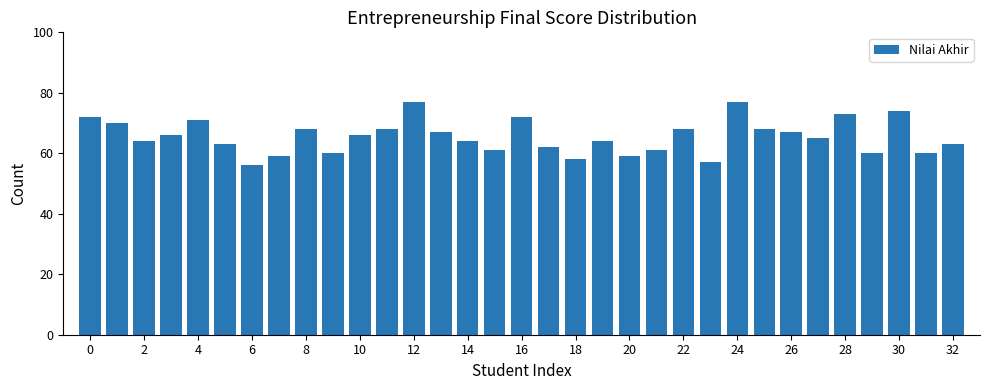

What is the minimum value shown in the chart?

56